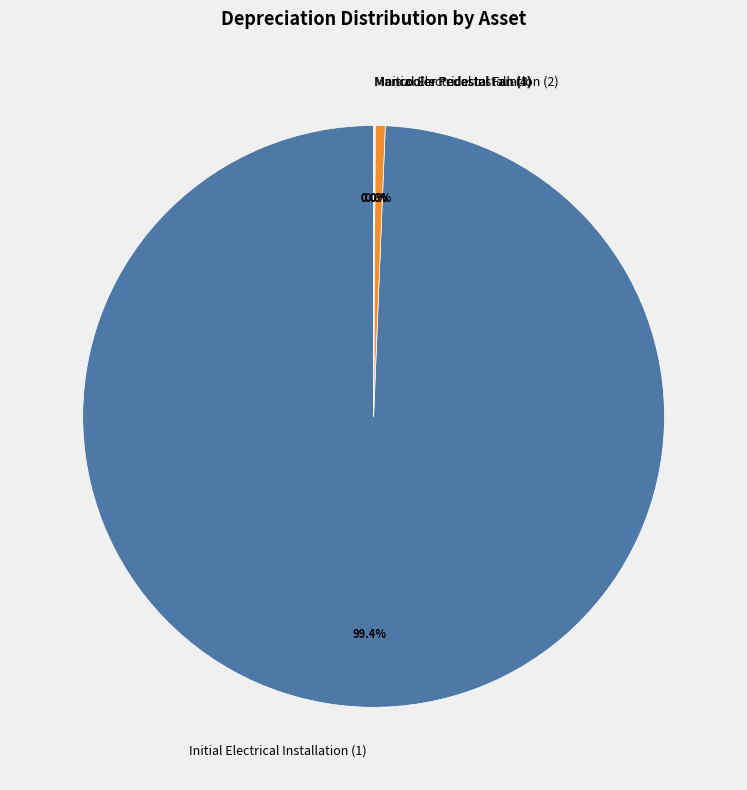

True or false: Initial Electrical Installation (2) accounts for 11% of the total.

False